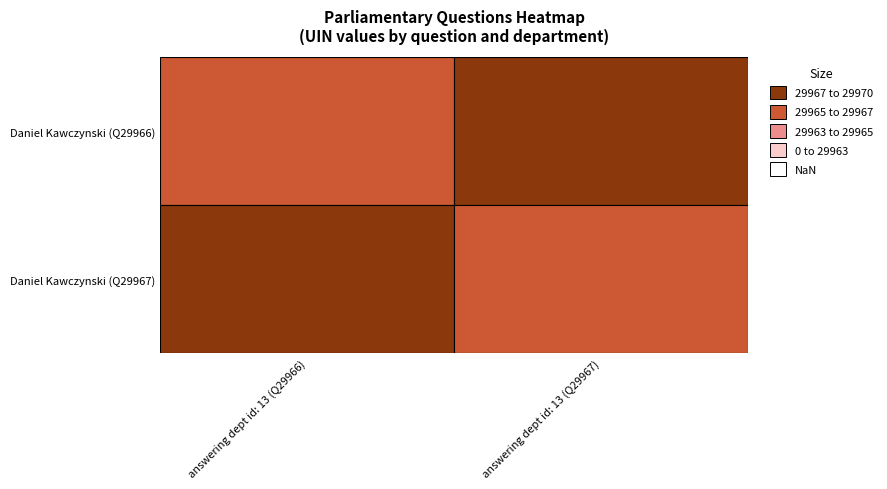

Which series has the largest total across all categories?

Q29966